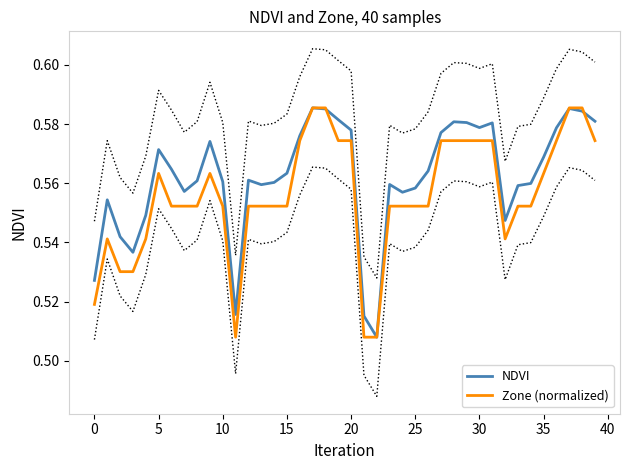

List the series in order of their peak value, highest first.

NDVI, Zone (normalized)